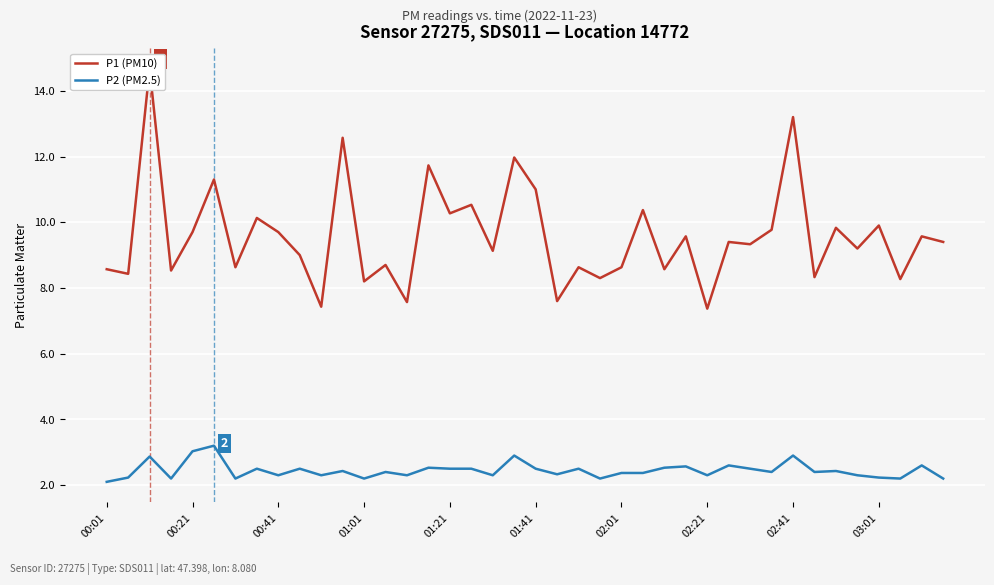

What is the difference between the second highest and minimum values in the P1 (PM10) series?

5.8